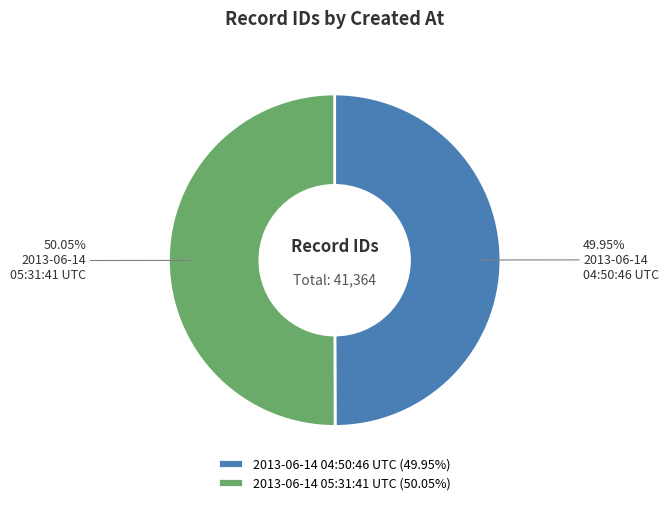

True or false: 2013-06-14 05:31:41 UTC accounts for 50% of the total.

True